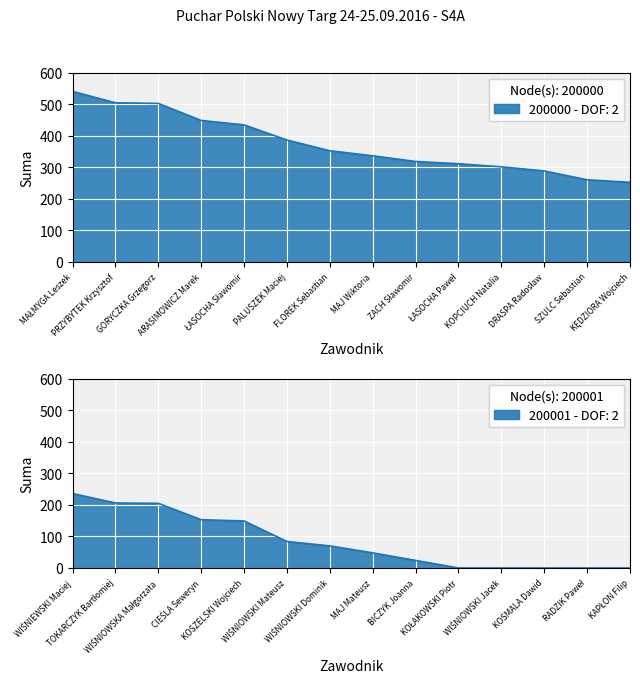

Which has a higher value, ŁASOCHA Sławomir or TOKARCZYK Bartłomiej?

ŁASOCHA Sławomir